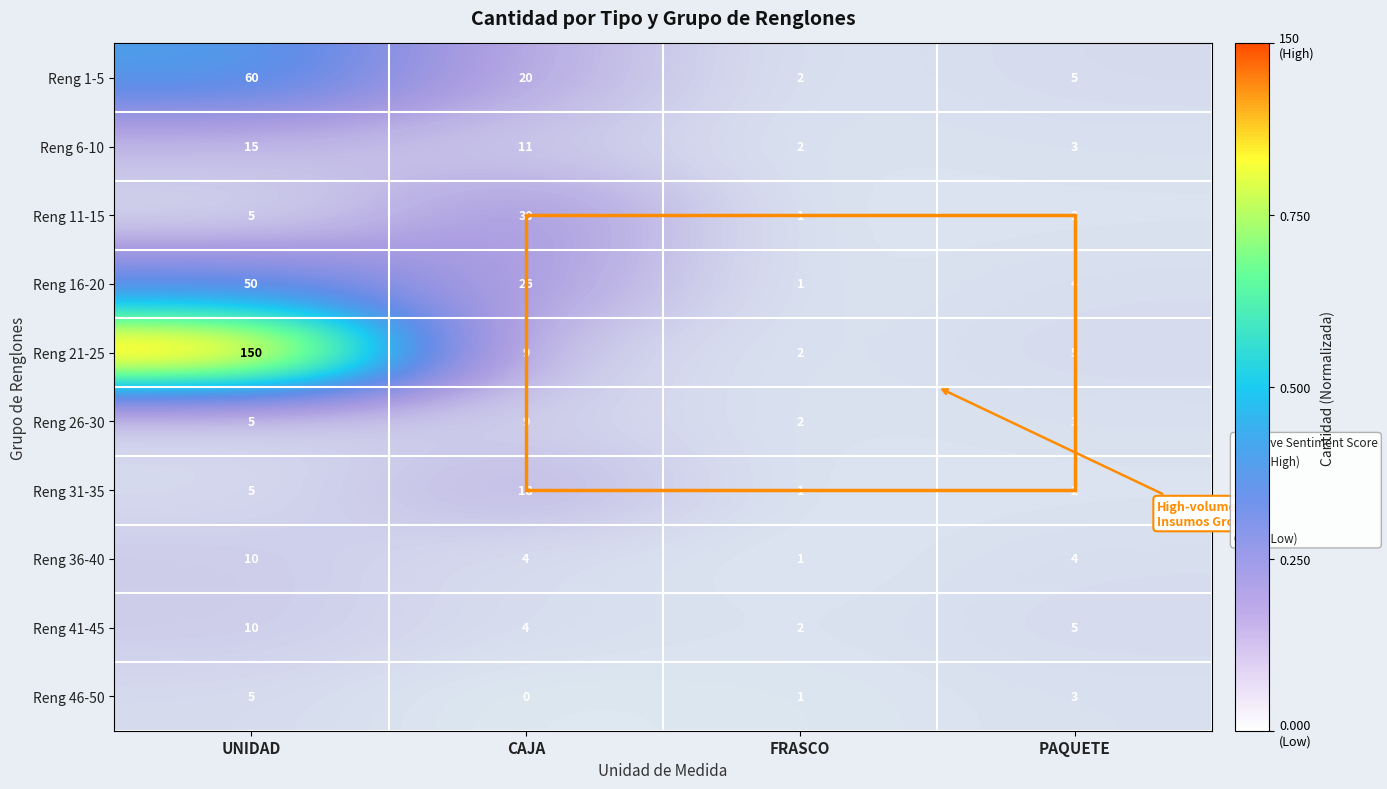

What is the spread (max minus min) of values at CAJA?

30